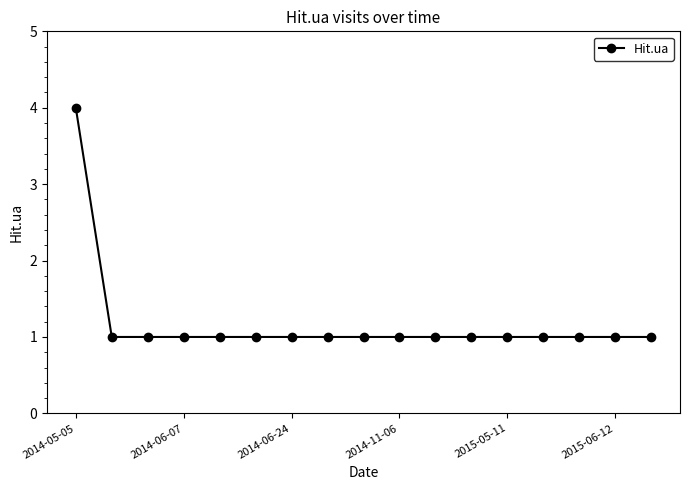

What is the sum of all values?

20